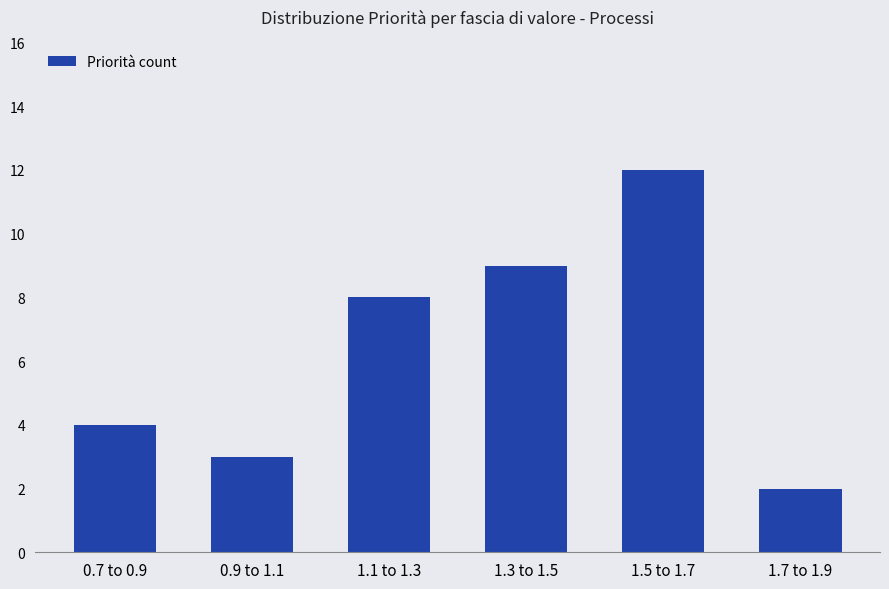

What is the change in value from 1.5 to 1.7 to 1.7 to 1.9?

-10